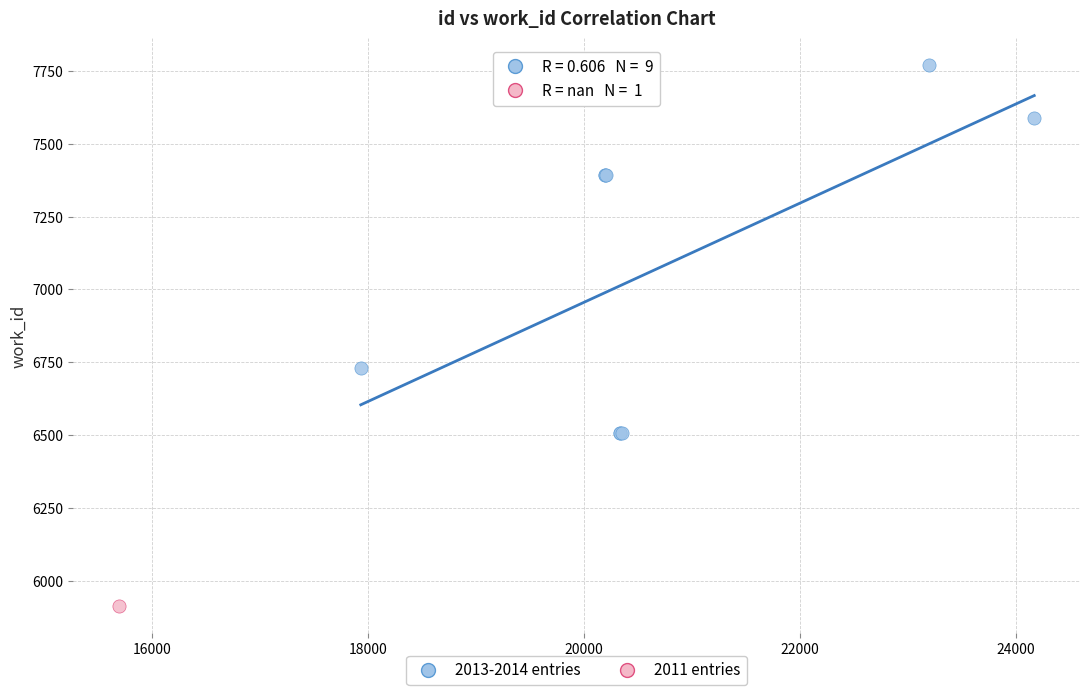

What are all the series names shown in the legend?

2013-2014 entries, 2011 entries